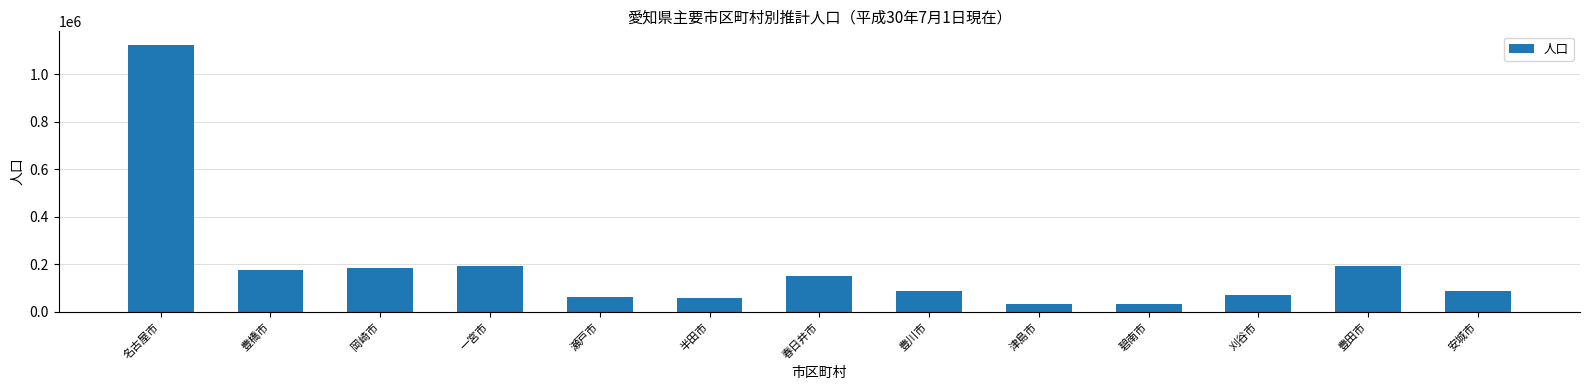

What is the difference between the maximum and minimum values?

1094072